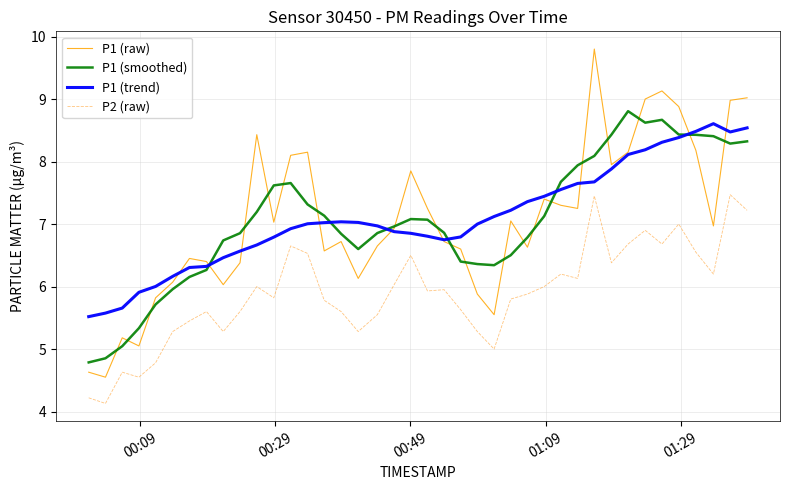

What is the maximum value for P1 (raw)?

9.8